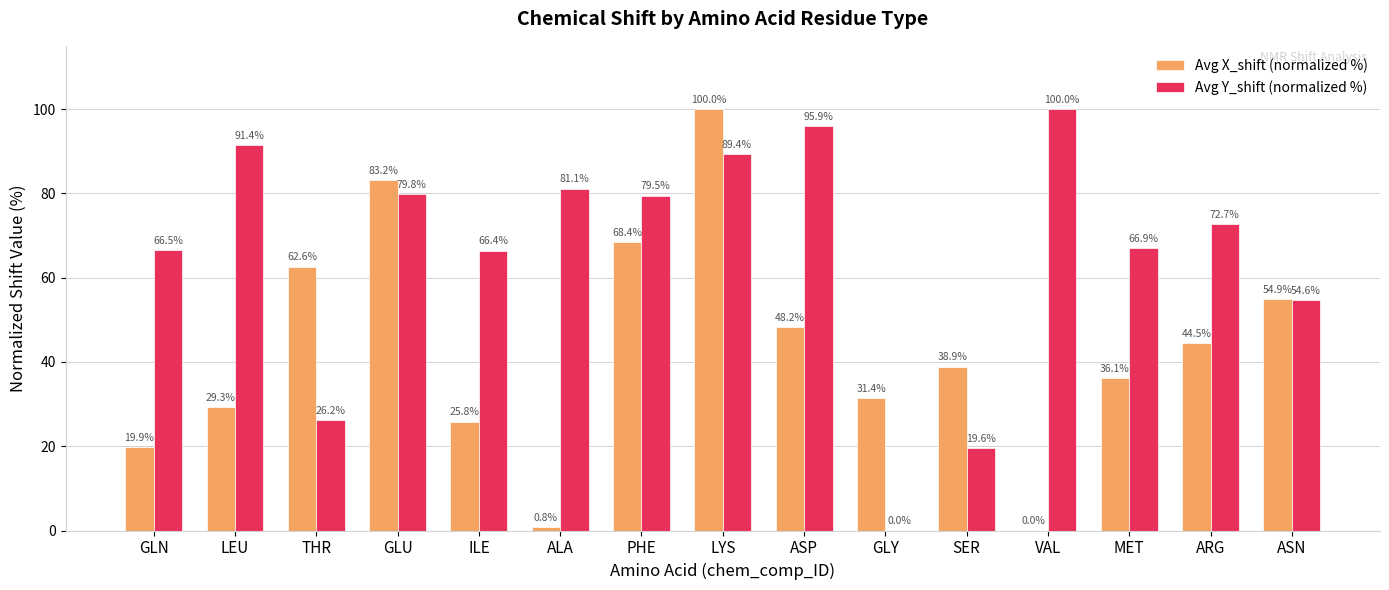

What are all the series names shown in the legend?

Avg X_shift (normalized %), Avg Y_shift (normalized %)